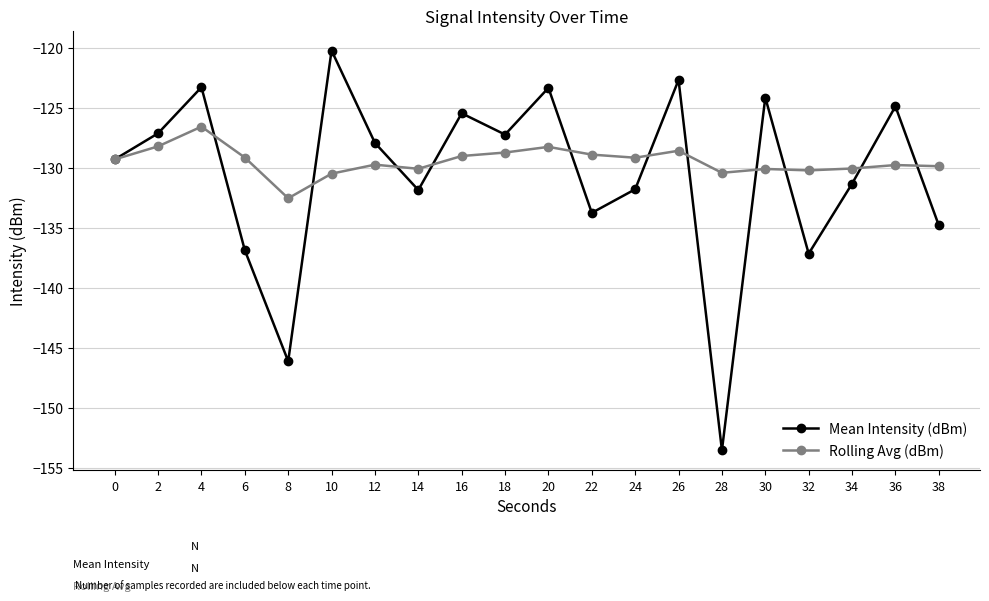

Which series ends up on top after the final intersection of Mean Intensity (dBm) and Rolling Avg (dBm)?

Rolling Avg (dBm)